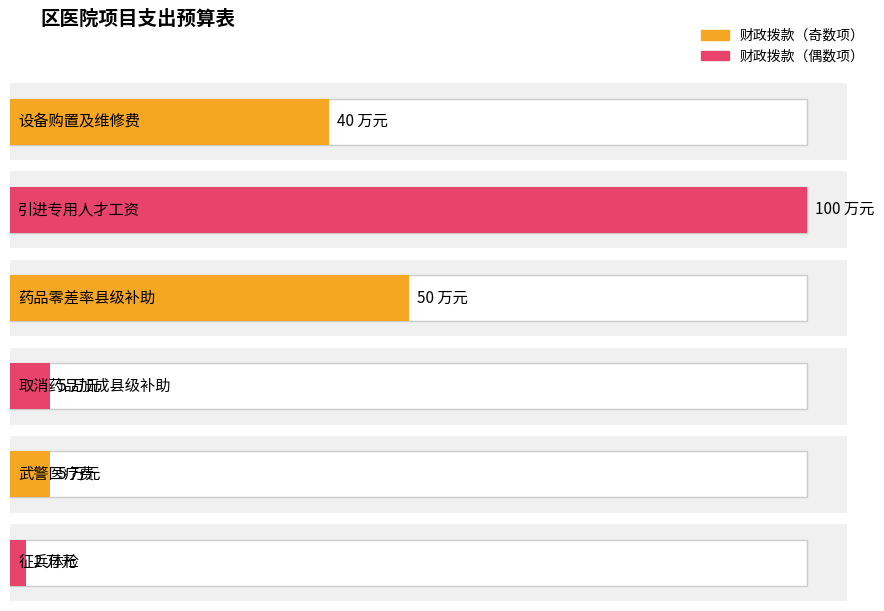

Does the chart contain stacked bars?

No